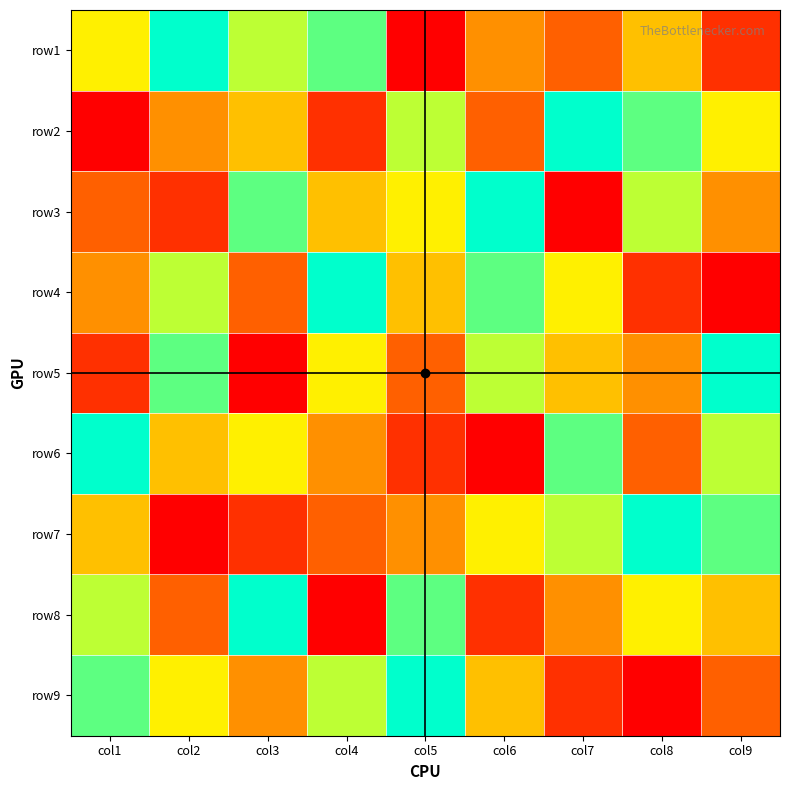

Which category has the highest value across all series?

col2